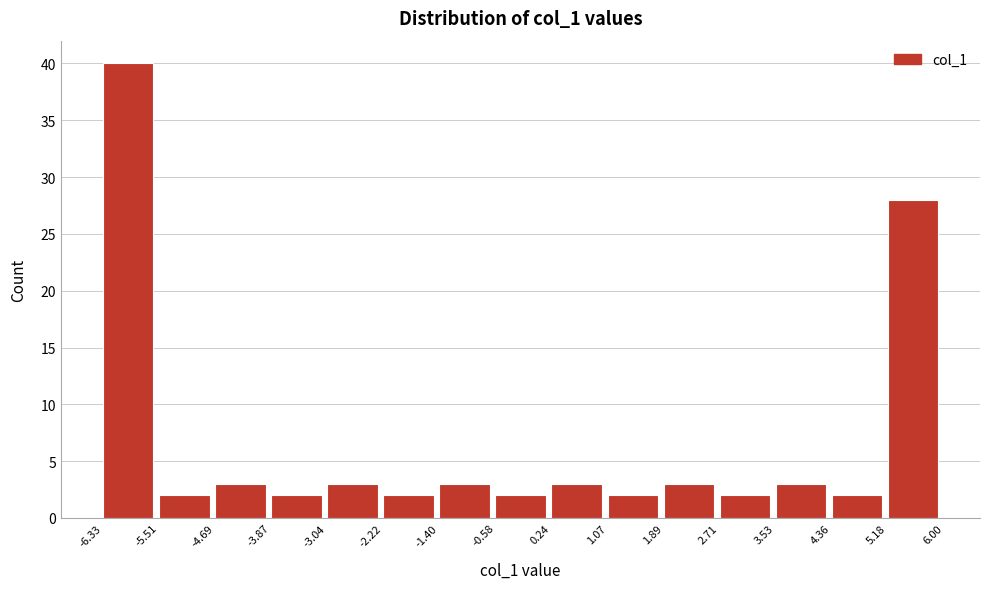

Over which range of the x-axis is the bar tallest?

-6.33 to -5.51